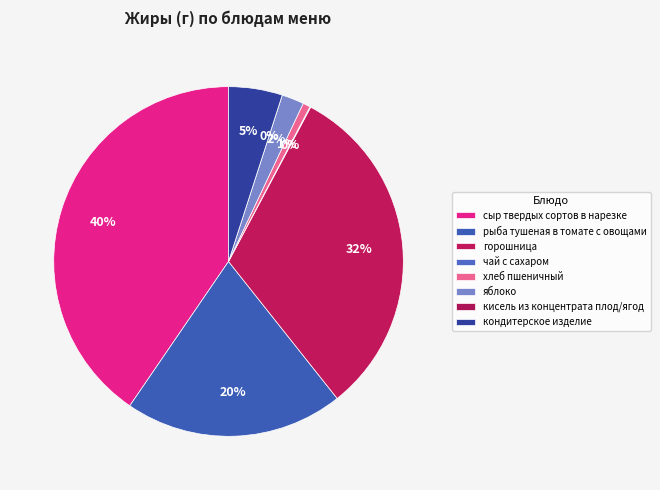

How many segments does this pie chart have?

8